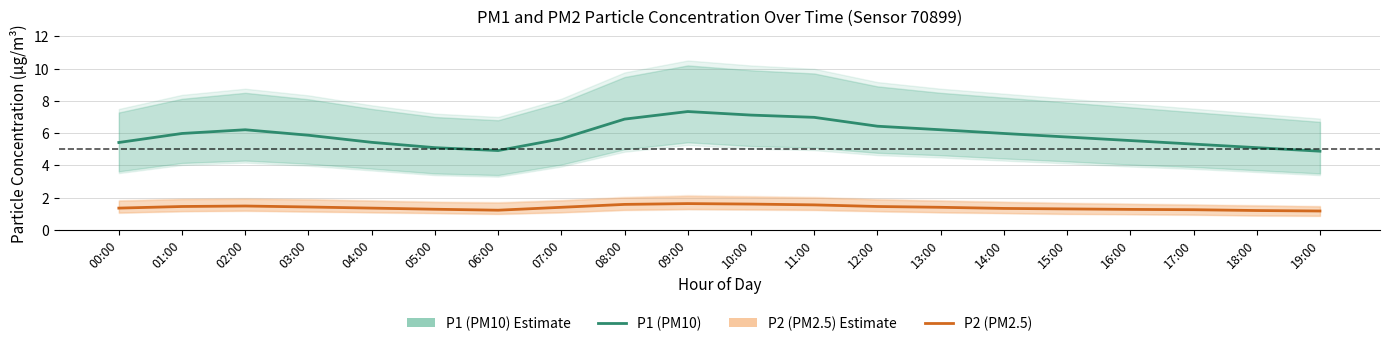

How many values in the P1 (PM10) series exceed 5?

18